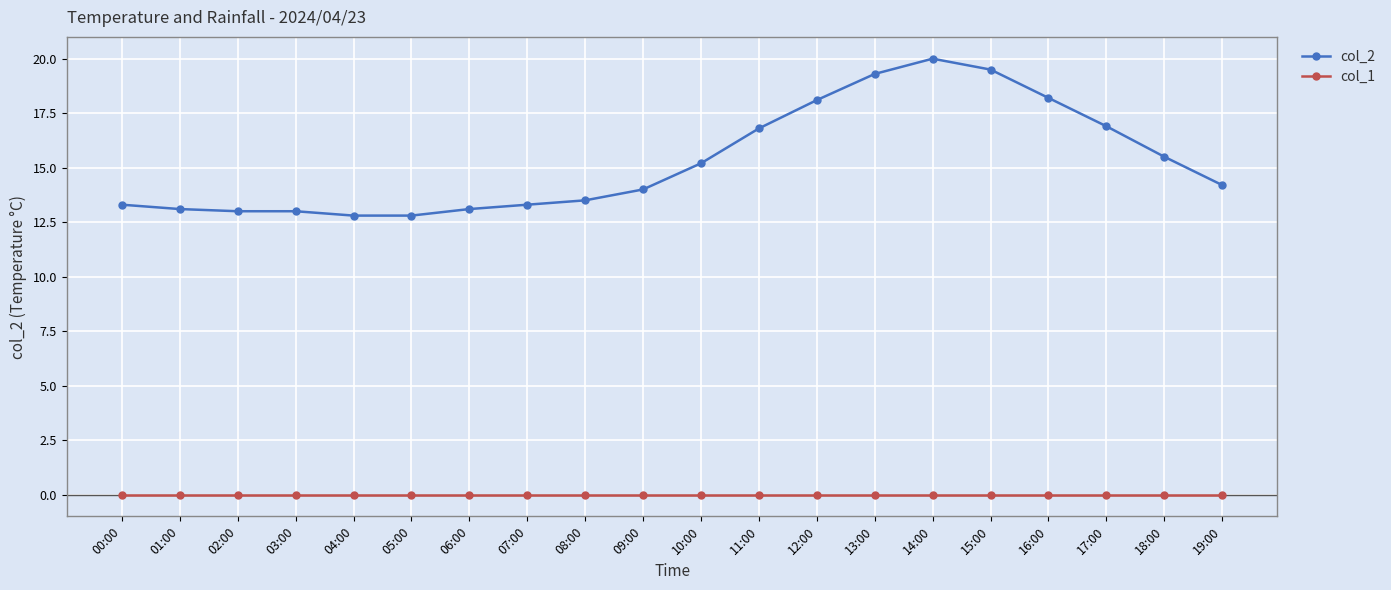

What position from the right is 05:00?

15